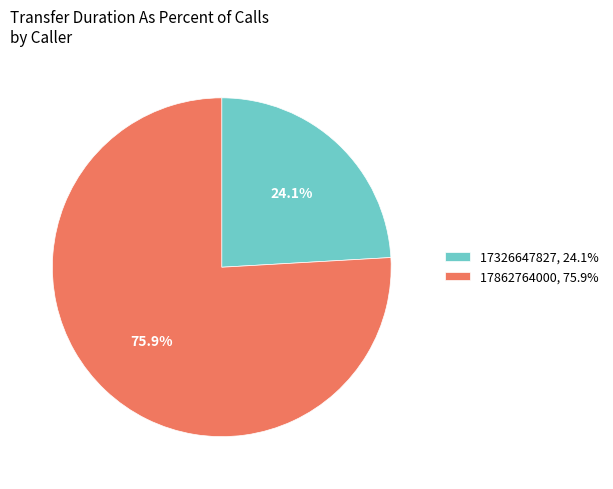

How many segments does this pie chart have?

2